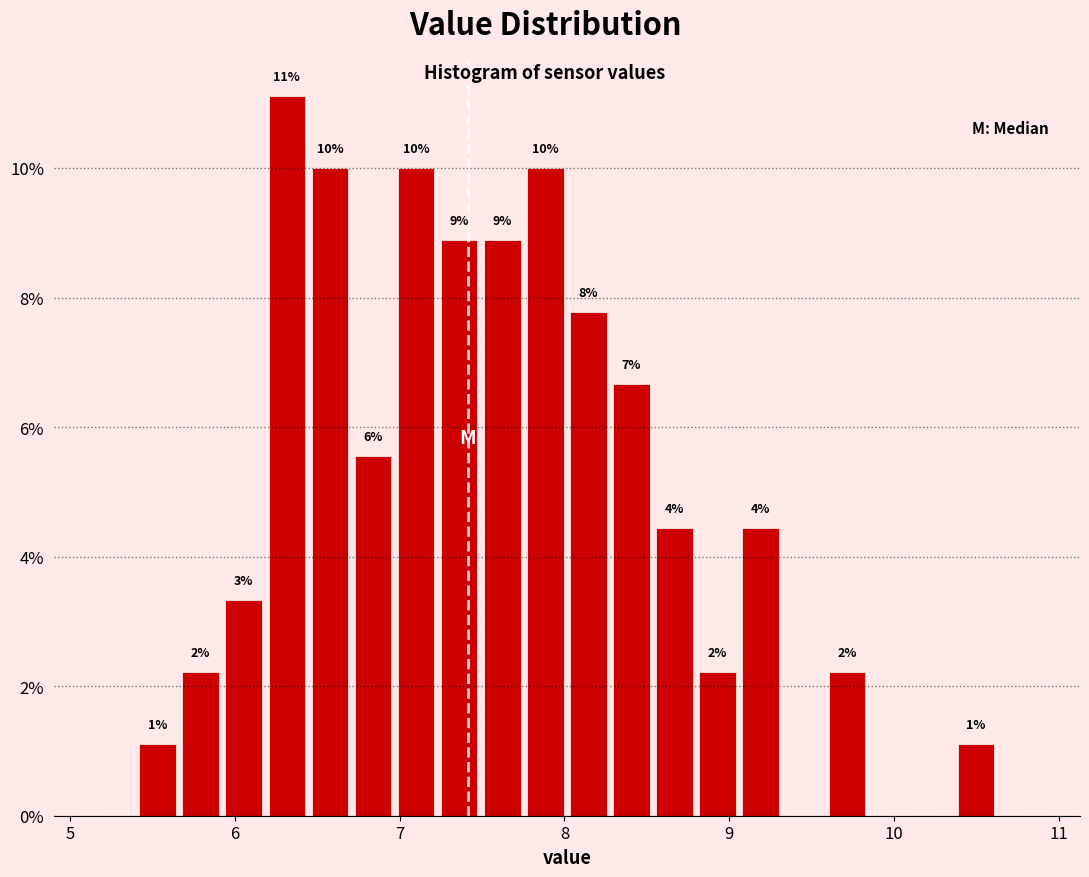

Around what value on the x-axis is the tallest bar? Give the approximate position of its centre, as read against the axis.

6.3